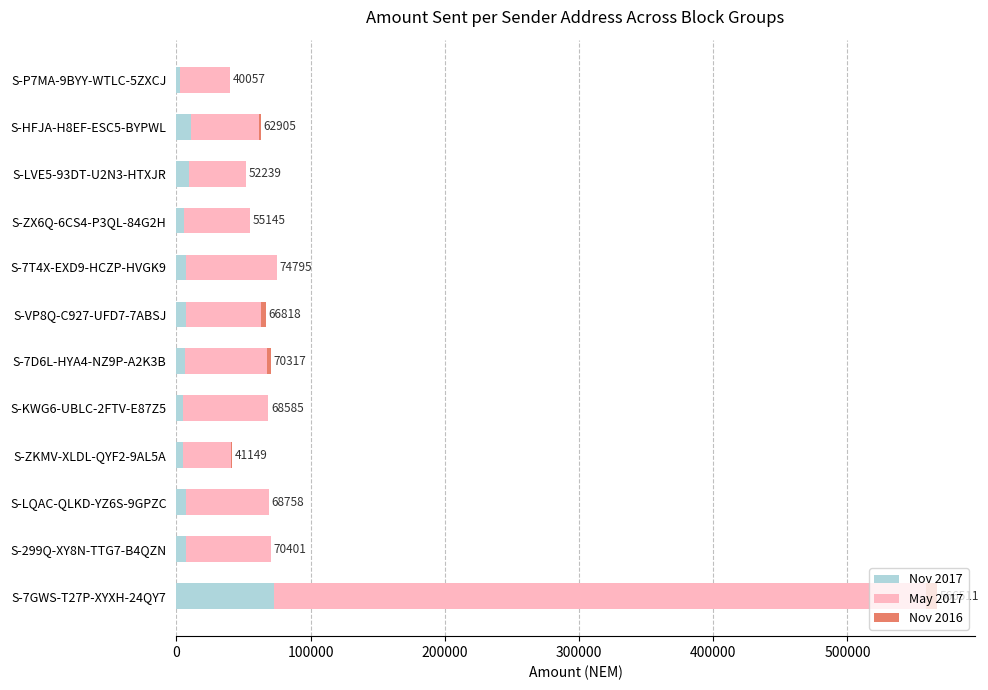

At which category is the sum across all series the highest?

S-7GWS-T27P-XYXH-24QY7